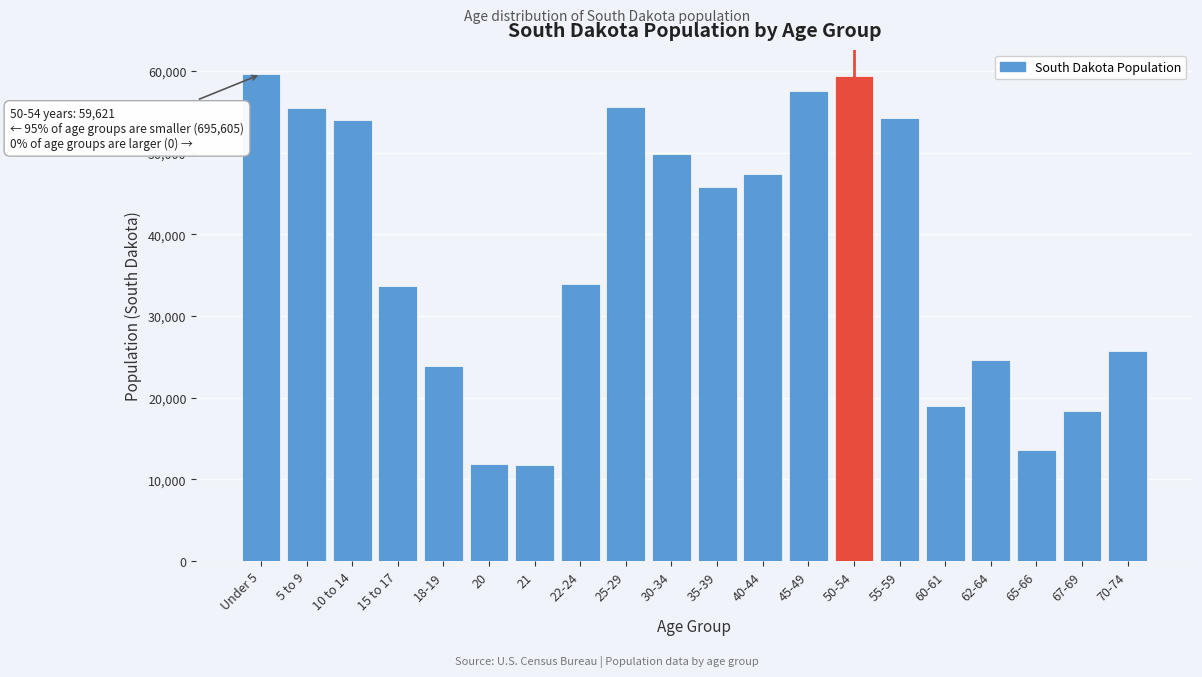

What is the sum of the values at 62-64 and 60-61?

43573